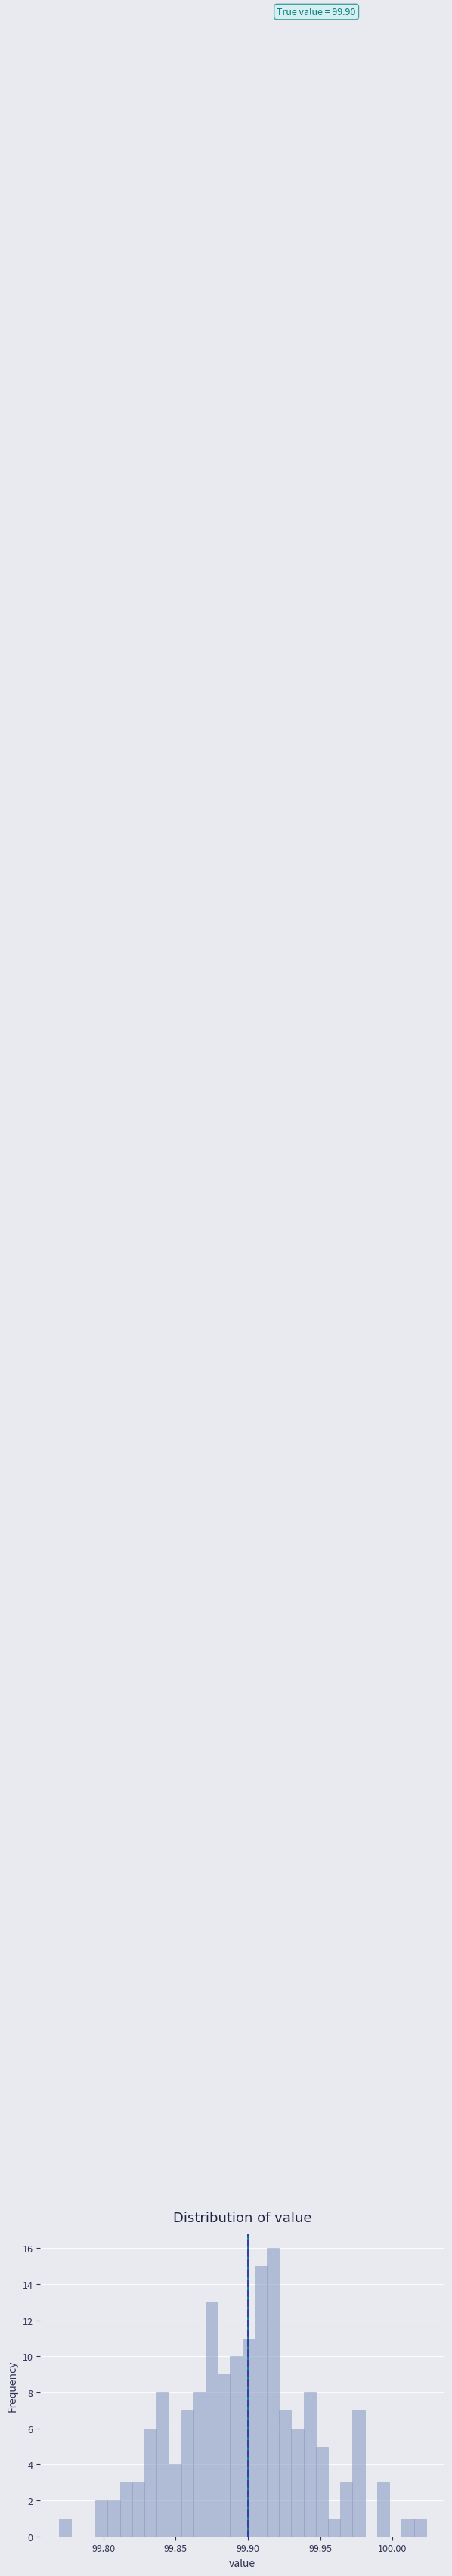

Around what value on the x-axis is the tallest bar? Give the approximate position of its centre, as read against the axis.

99.915